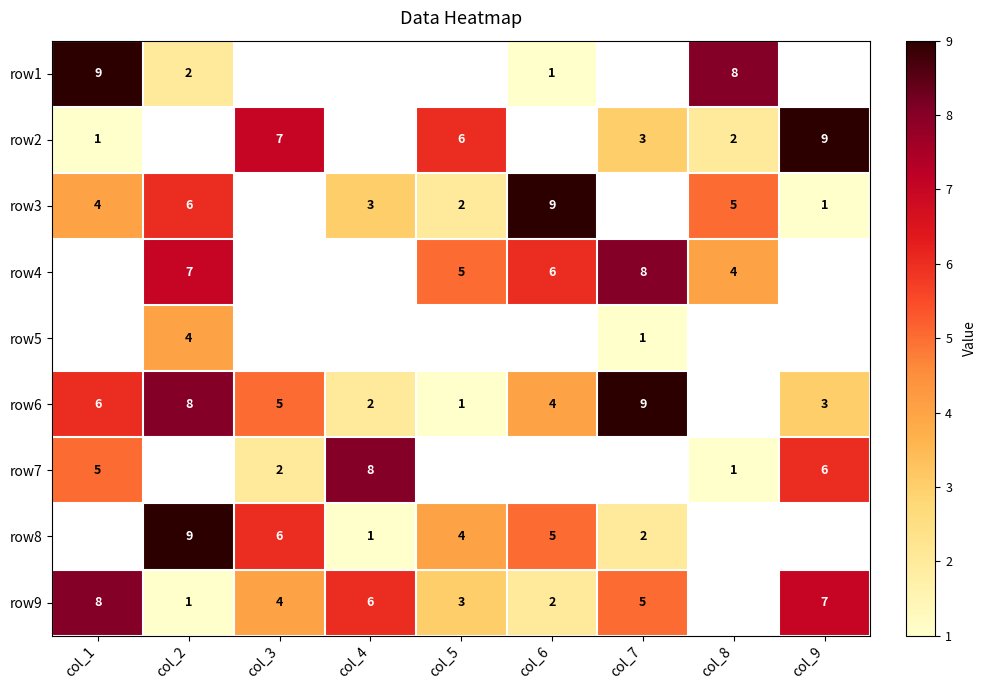

At how many categories does at least one series exceed 7?

7